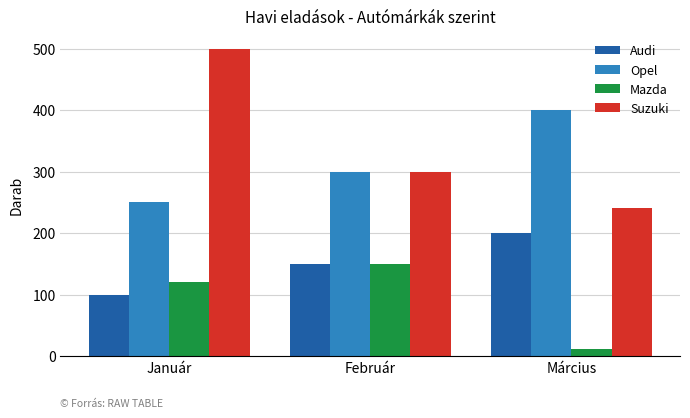

What is the sum of all Opel values?

950